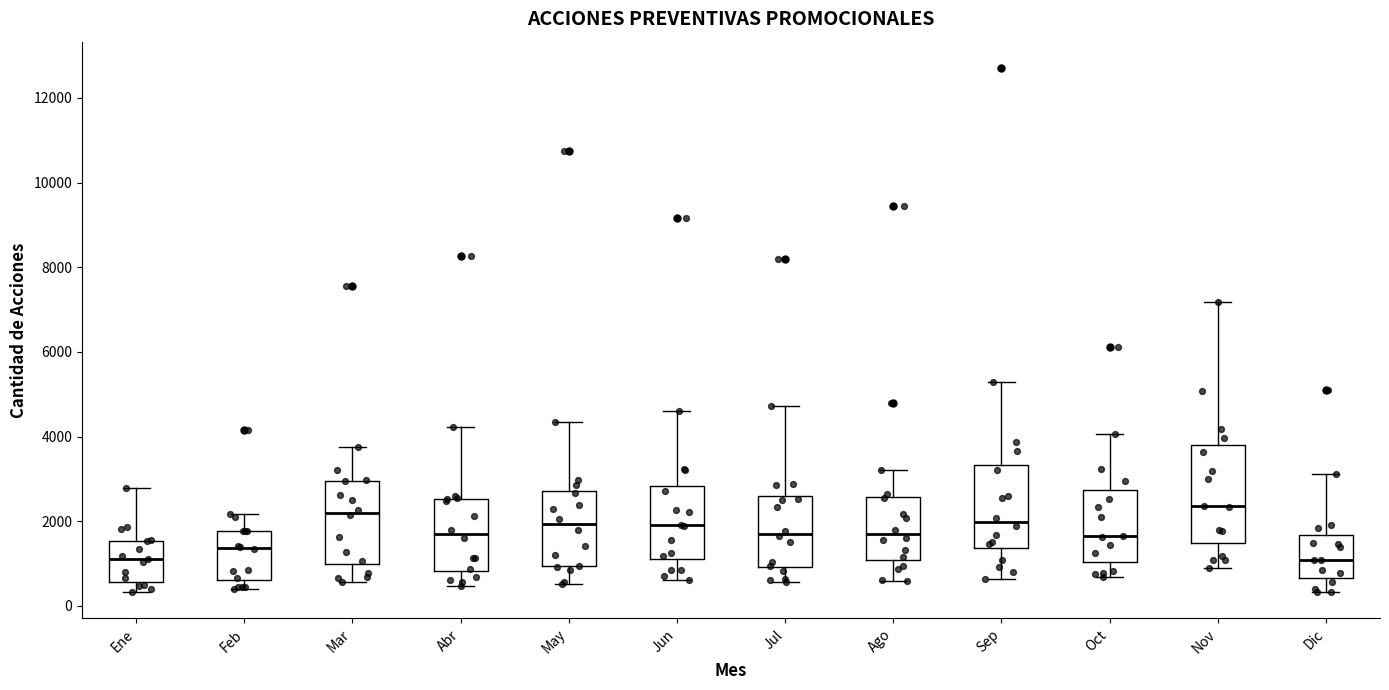

Reading left to right, transcribe this box plot: for each box, give where its median line is, the range the box spans, and where its two whiskers end, as read against the y-axis. The values are not printed on the chart, so give them approximately, as read against the axis.

Ene: median 1200, box 600 to 1600, whiskers 400 to 2800
Feb: median 1400, box 600 to 1800, whiskers 400 to 2200
Mar: median 2200, box 1000 to 3000, whiskers 600 to 3800
Abr: median 1600, box 800 to 2600, whiskers 400 to 4200
May: median 2000, box 1000 to 2800, whiskers 600 to 4400
Jun: median 2000, box 1200 to 2800, whiskers 600 to 4600
Jul: median 1800, box 1000 to 2600, whiskers 600 to 4800
Ago: median 1600, box 1000 to 2600, whiskers 600 to 3200
Sep: median 2000, box 1400 to 3400, whiskers 600 to 5200
Oct: median 1600, box 1000 to 2800, whiskers 600 to 4000
Nov: median 2400, box 1400 to 3800, whiskers 800 to 7200
Dic: median 1000, box 600 to 1600, whiskers 400 to 3200